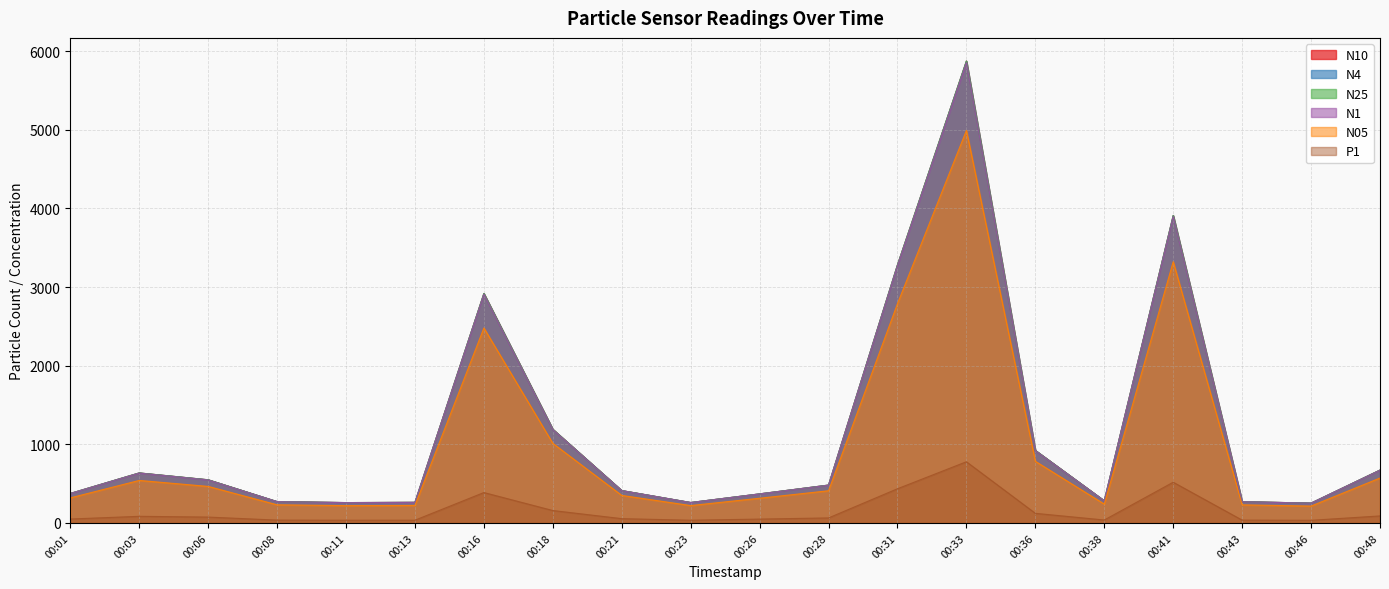

Where is the first local maximum for N10?

00:03